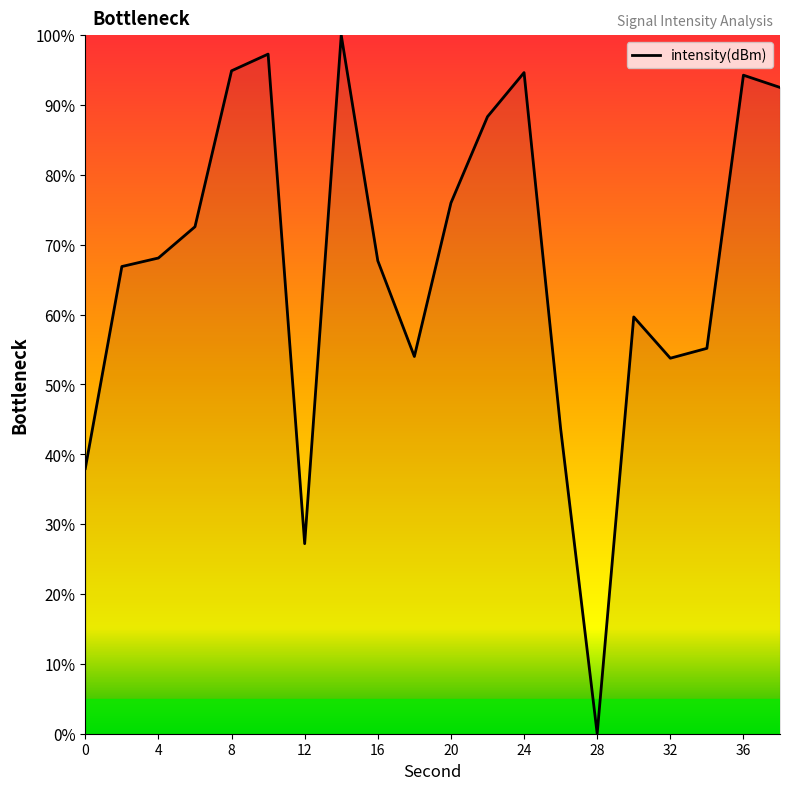

What is the difference between the maximum and minimum values?

100.0